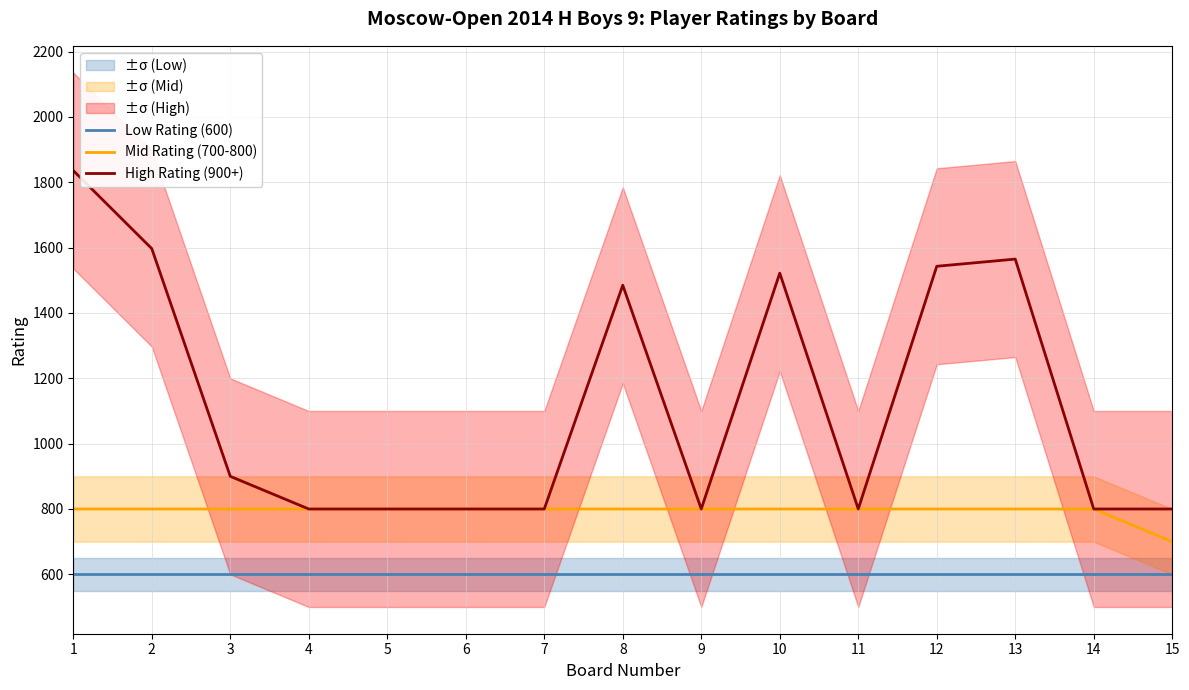

How many lines are shown in the chart?

3